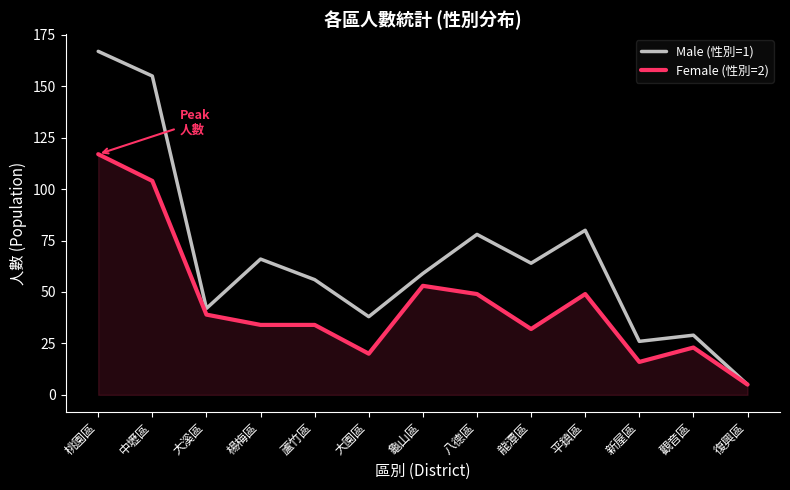

Rank the series by their average value, from highest to lowest.

Male (性別=1), Female (性別=2)